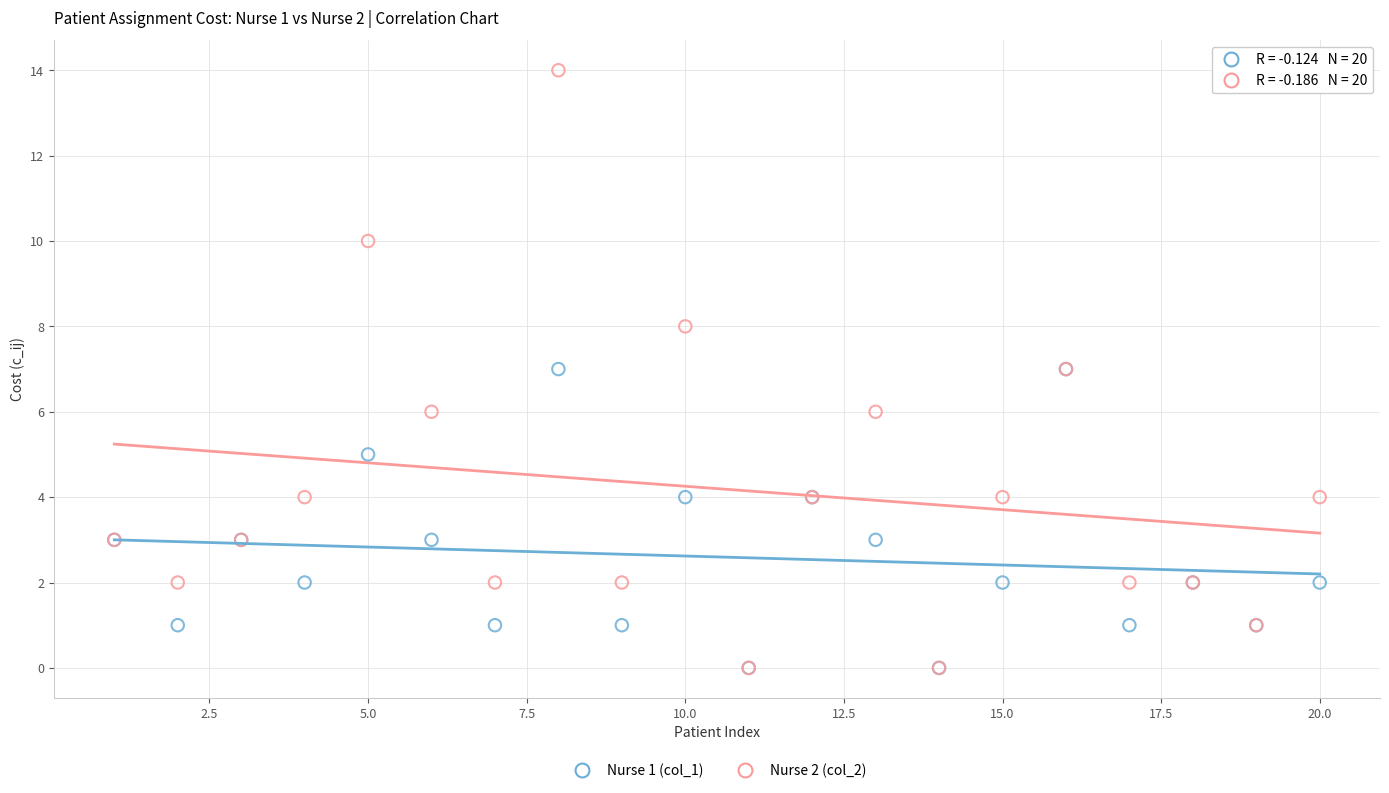

What are all the series names shown in the legend?

Nurse 1 (col_1), Nurse 2 (col_2)